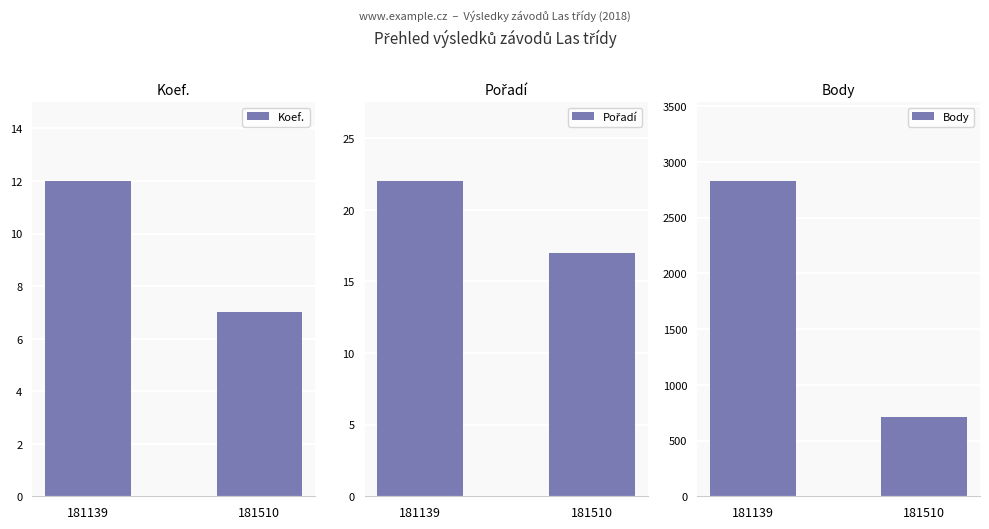

What is the greatest value displayed?

2828